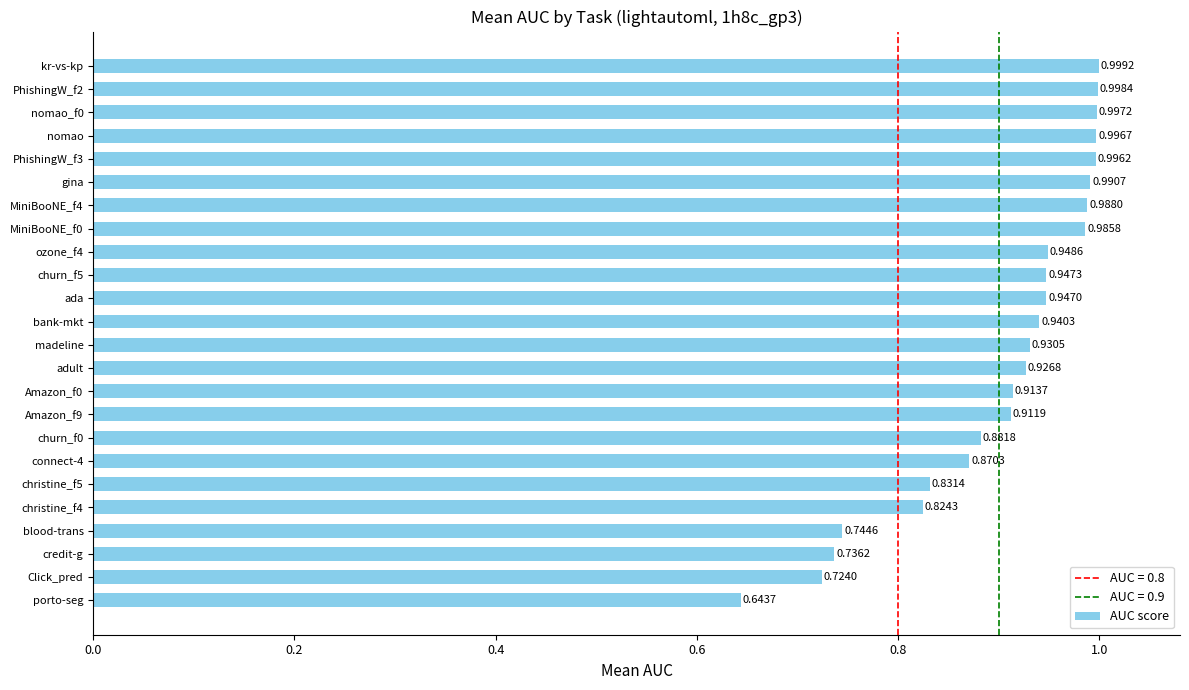

List the labels in order of value, largest first.

kr-vs-kp, PhishingW_f2, nomao_f0, nomao, PhishingW_f3, gina, MiniBooNE_f4, MiniBooNE_f0, ozone_f4, churn_f5, ada, bank-mkt, madeline, adult, Amazon_f0, Amazon_f9, churn_f0, connect-4, christine_f5, christine_f4, blood-trans, credit-g, Click_pred, porto-seg